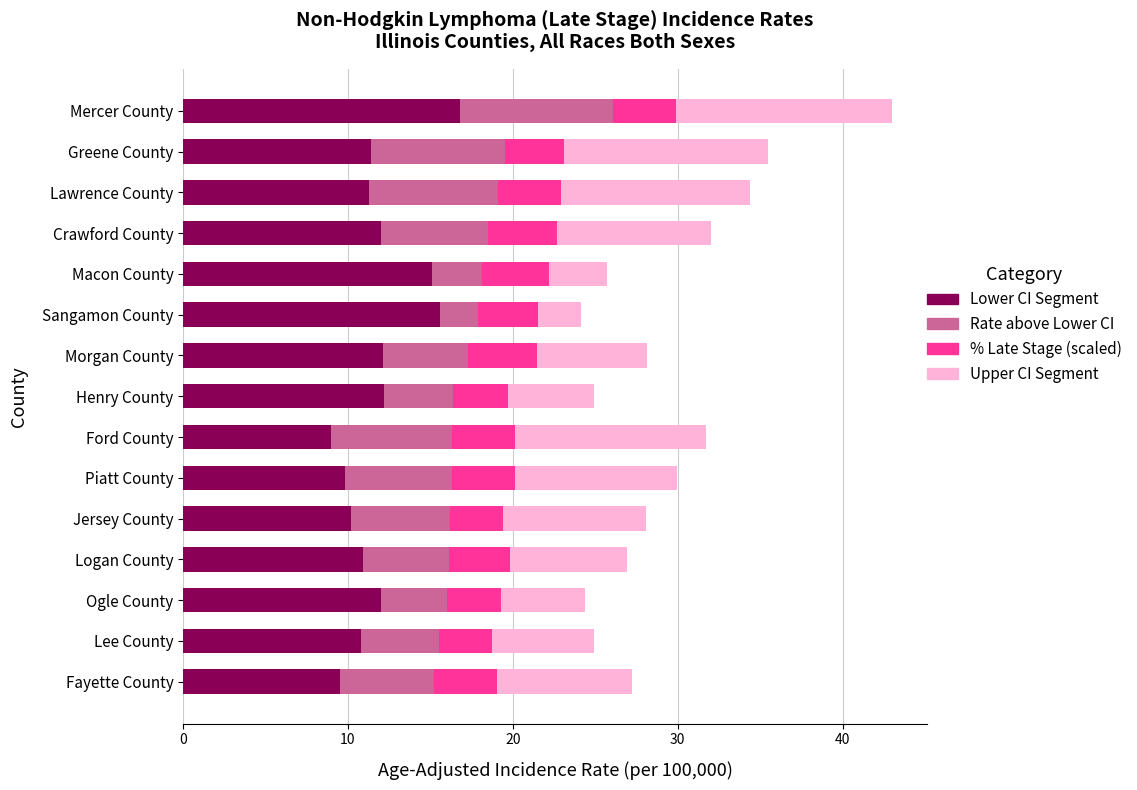

How many categories are shown in the chart?

15